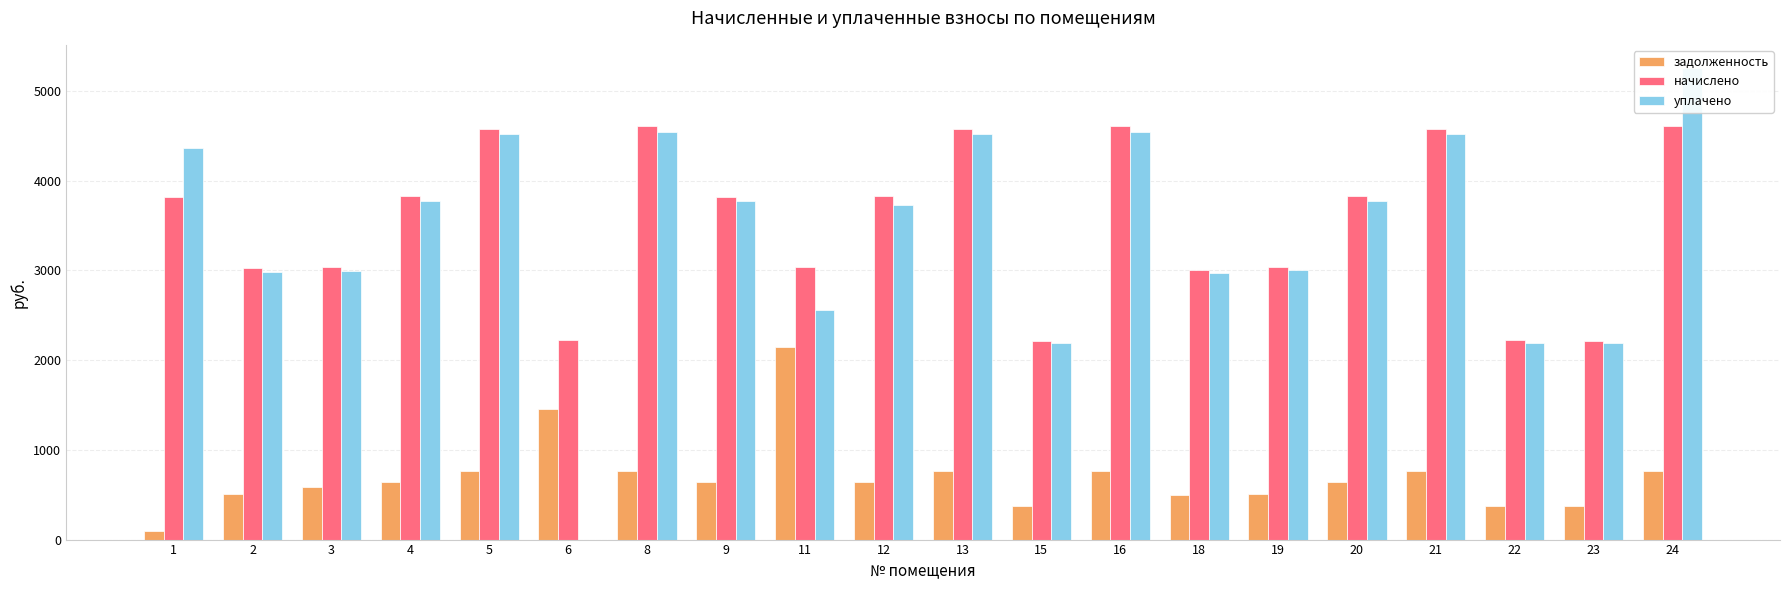

What is the difference between the second highest and minimum values in the начислено series?

2388.0